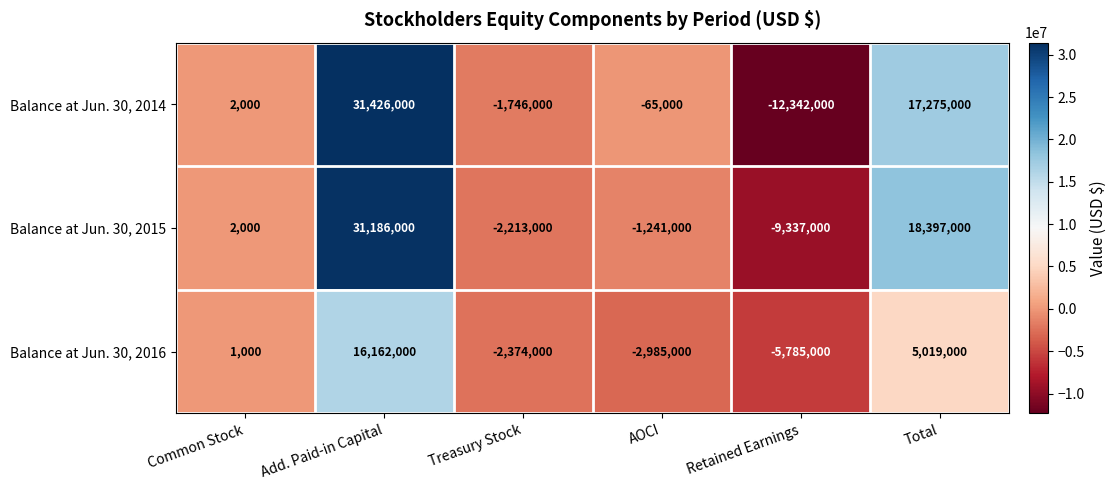

Where is Balance at Jun. 30, 2016 nearest to the value 5188500?

Total